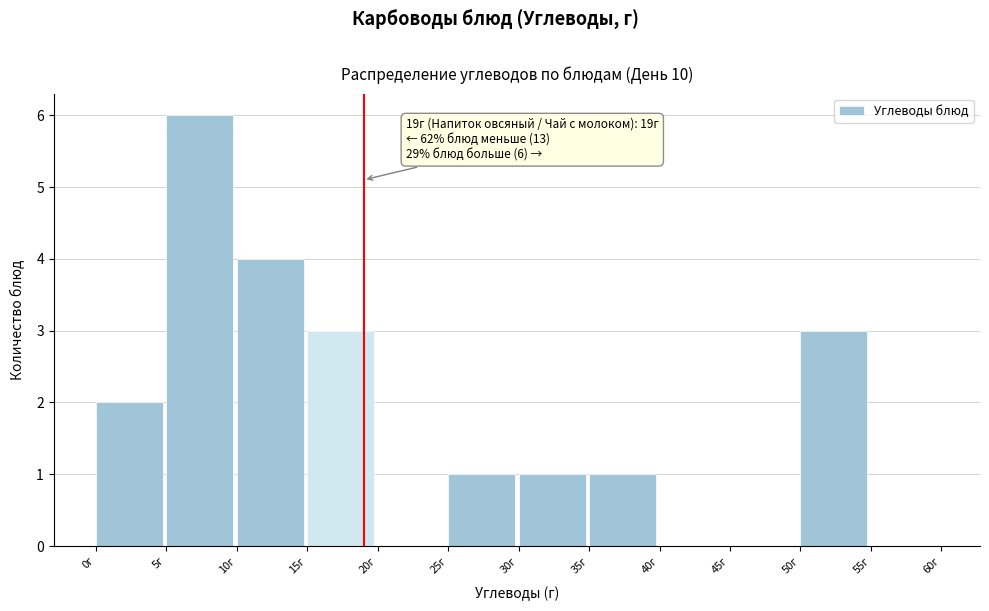

Over which range of the x-axis is the bar tallest?

5 to 10